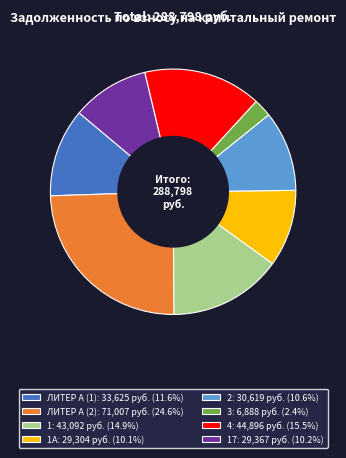

Does any single category account for the majority?

No